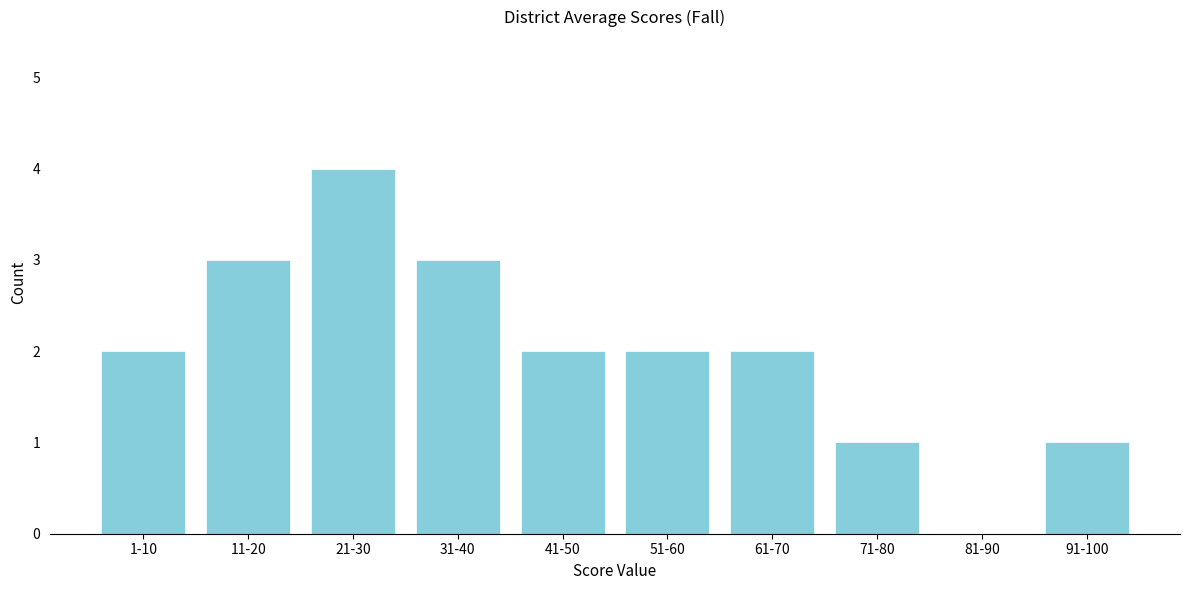

Reading left to right, extract all data points from this chart.

1-10=2	11-20=3	21-30=4	31-40=3	41-50=2	51-60=2	61-70=2	71-80=1	81-90=0	91-100=1